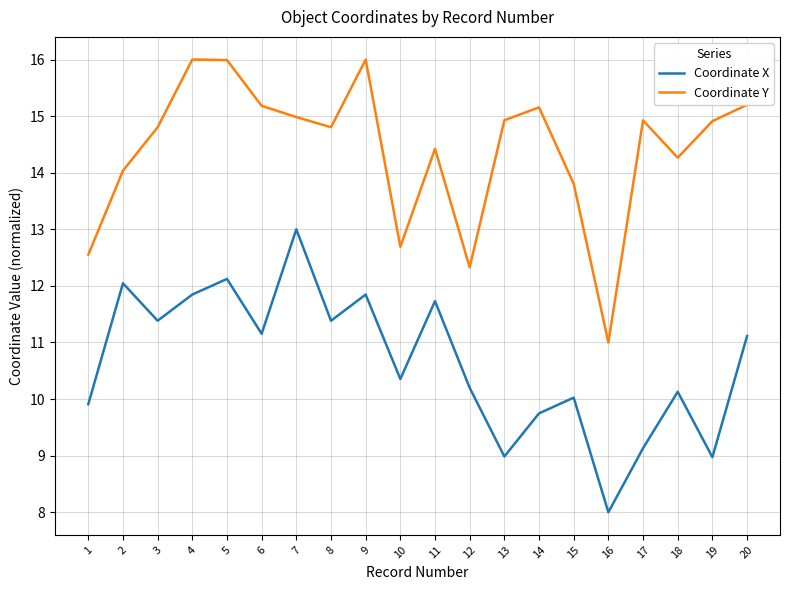

Is it true that Coordinate Y equals 7.2 at 1?

False